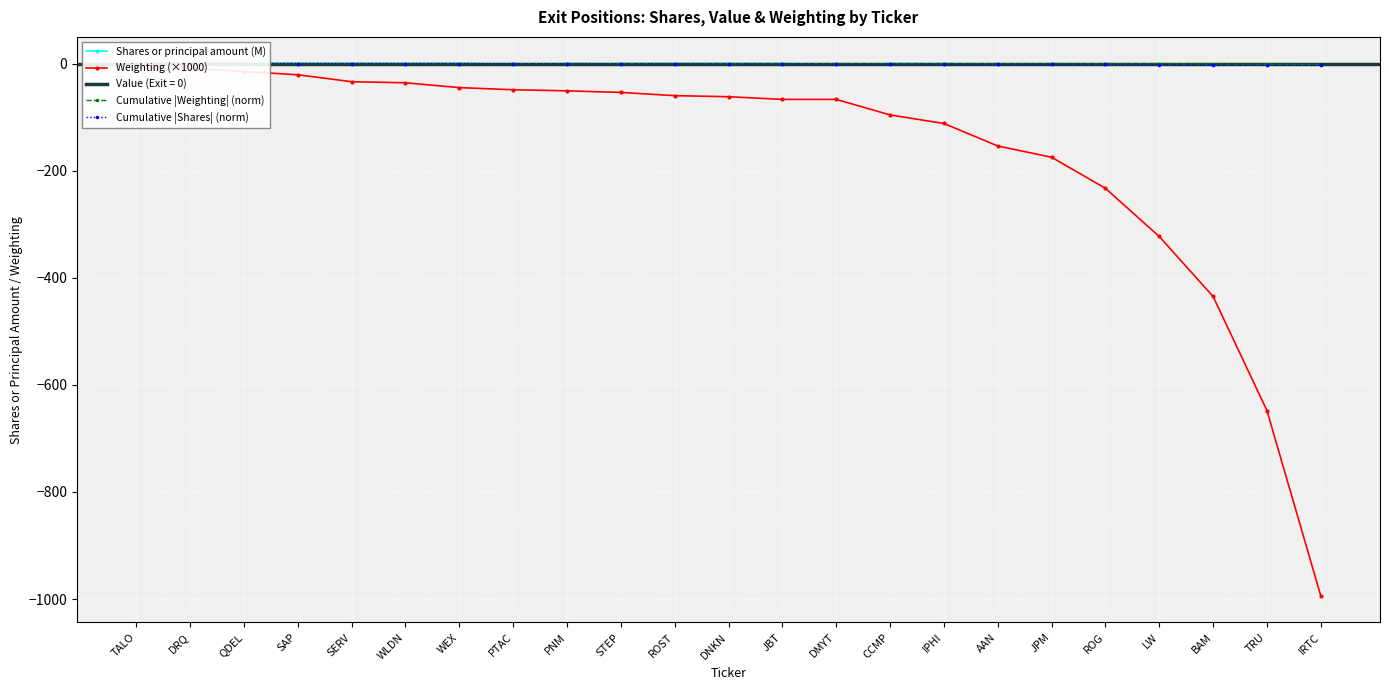

Reading left to right, transcribe all the data shown in this chart.

Shares or principal amount (M): TALO=-0.3	DRQ=-0.1	QDEL=-0.0	SAP=-0.0	SERV=-0.2	WLDN=-0.4	WEX=-0.1	PTAC=-1.1	PNM=-0.3	STEP=-0.5	ROST=-0.2	DNKN=-0.2	JBT=-0.2	DMYT=-1.4	CCMP=-0.2	IPHI=-0.3	AAN=-0.7	JPM=-0.5	ROG=-0.6	LW=-1.3	BAM=-3.4	TRU=-2.0	IRTC=-1.1
Weighting (×1000): TALO=-9.0	DRQ=-9.0	QDEL=-15.0	SAP=-21.0	SERV=-34.0	WLDN=-36.0	WEX=-45.0	PTAC=-49.0	PNM=-51.0	STEP=-54.0	ROST=-60.0	DNKN=-62.0	JBT=-67.0	DMYT=-67.0	CCMP=-96.0	IPHI=-112.0	AAN=-154.0	JPM=-175.0	ROG=-233.0	LW=-323.0	BAM=-435.0	TRU=-648.0	IRTC=-994.0
Cumulative |Weighting| (norm): TALO=-0.0	DRQ=-0.0	QDEL=-0.0	SAP=-0.0	SERV=-0.0	WLDN=-0.1	WEX=-0.1	PTAC=-0.1	PNM=-0.1	STEP=-0.2	ROST=-0.2	DNKN=-0.2	JBT=-0.3	DMYT=-0.3	CCMP=-0.4	IPHI=-0.4	AAN=-0.5	JPM=-0.6	ROG=-0.7	LW=-0.9	BAM=-1.1	TRU=-1.5	IRTC=-2.0
Cumulative |Shares| (norm): TALO=-0.1	DRQ=-0.1	QDEL=-0.1	SAP=-0.1	SERV=-0.2	WLDN=-0.3	WEX=-0.3	PTAC=-0.5	PNM=-0.6	STEP=-0.7	ROST=-0.8	DNKN=-0.8	JBT=-0.9	DMYT=-1.2	CCMP=-1.2	IPHI=-1.3	AAN=-1.4	JPM=-1.6	ROG=-1.7	LW=-2.0	BAM=-2.8	TRU=-3.2	IRTC=-3.5